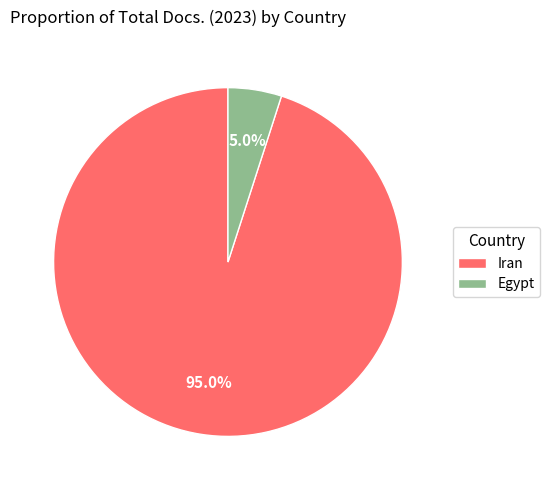

What is the smallest slice in the pie chart?

Egypt